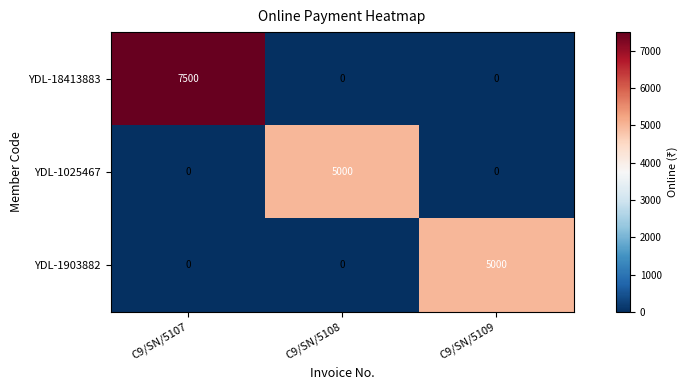

How many data points does each series have?

3